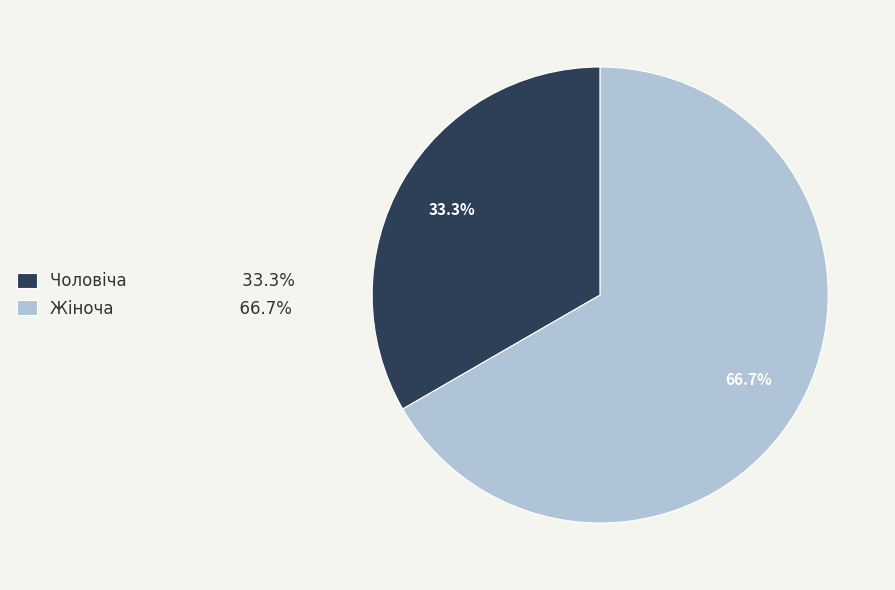

Approximately how many times larger is the value at Жіноча compared to Чоловіча?

2.0